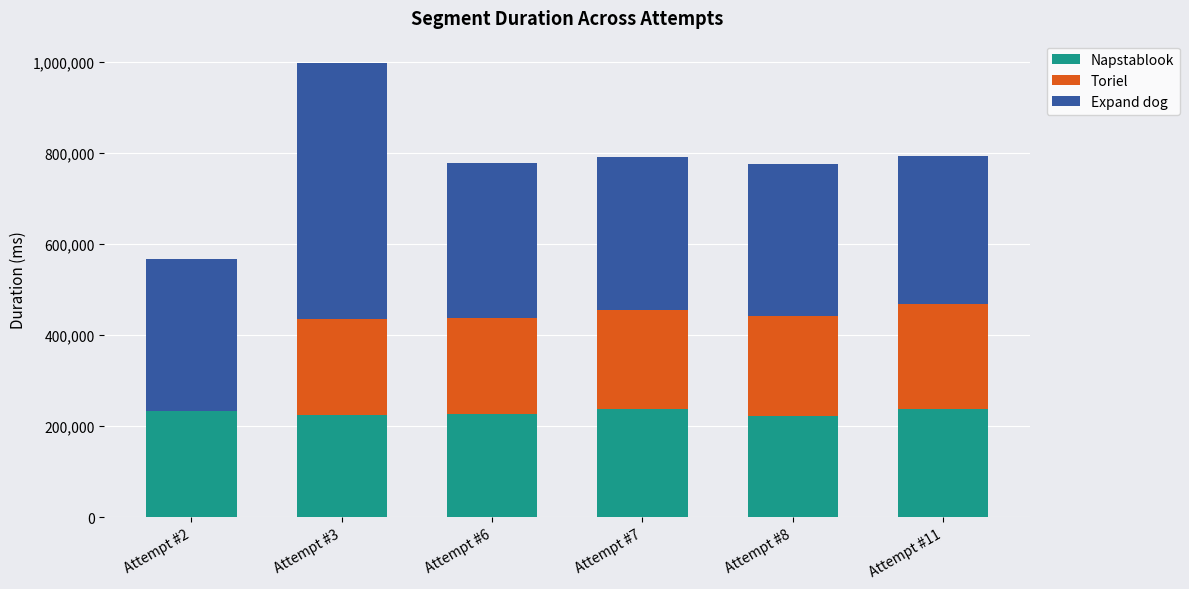

What are all the series names shown in the legend?

Napstablook, Toriel, Expand dog